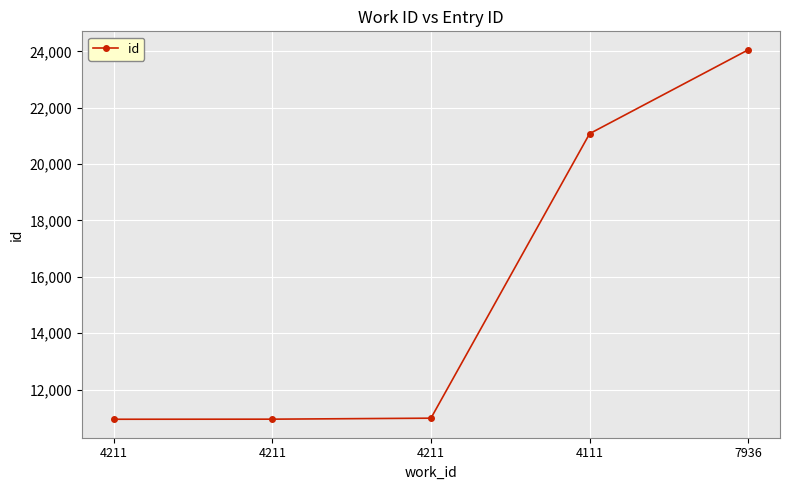

The chart shows a value of 19533 at 4211. True or false?

False